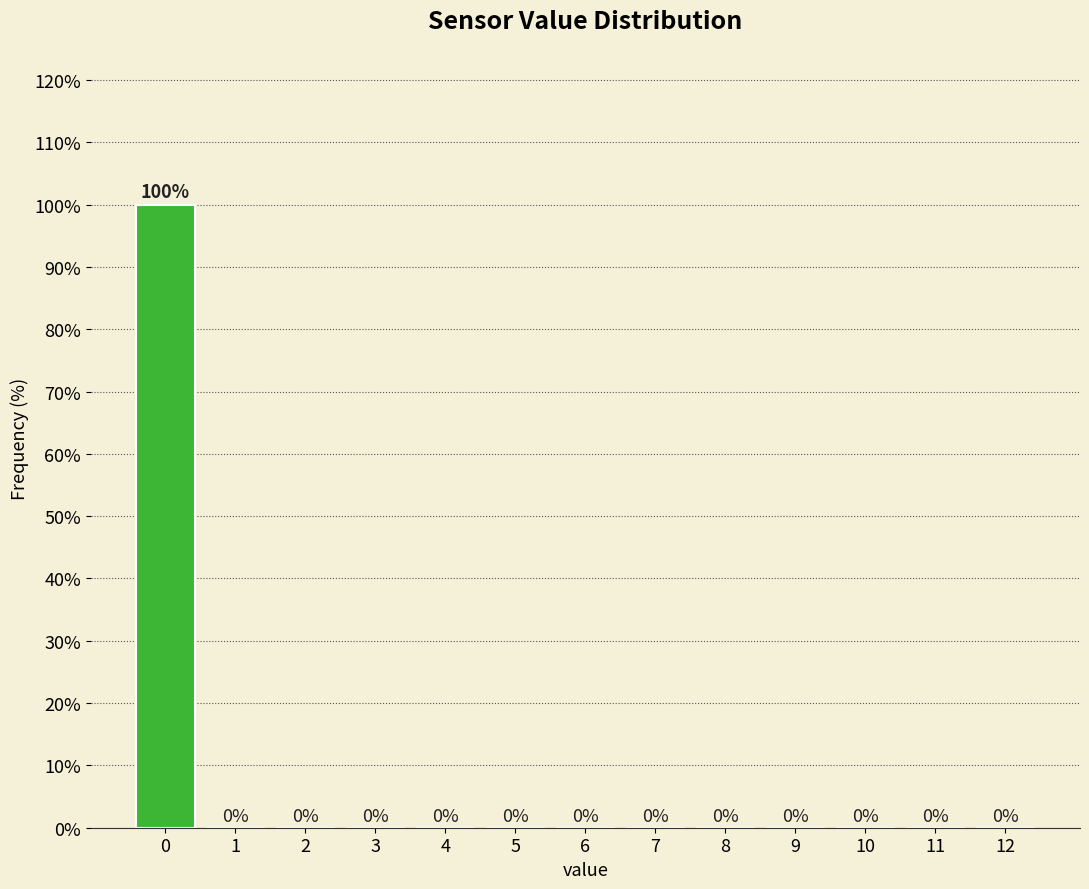

Reading left to right, transcribe all the data shown in this chart.

0=100	1=0	2=0	3=0	4=0	5=0	6=0	7=0	8=0	9=0	10=0	11=0	12=0